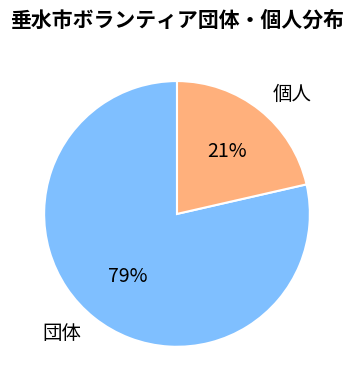

Combined, do 個人 and 団体 account for over 50%?

Yes